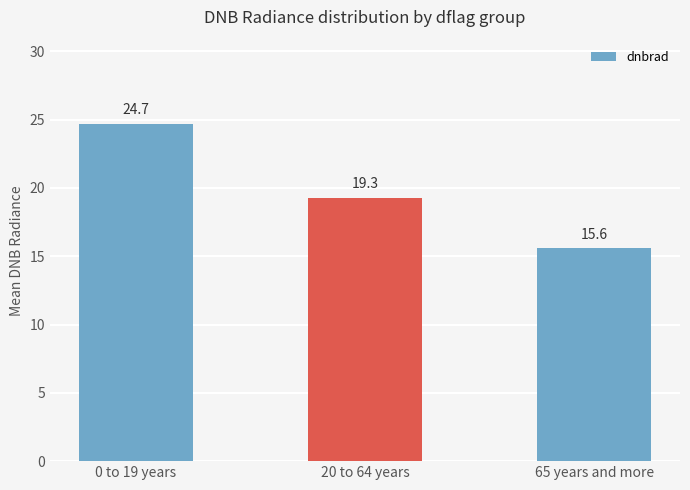

How many series are shown in this chart?

1